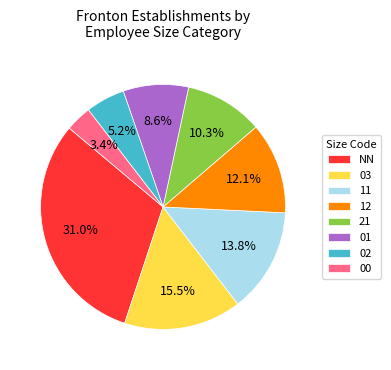

What percentage is the 12 slice, to the nearest percent?

12%